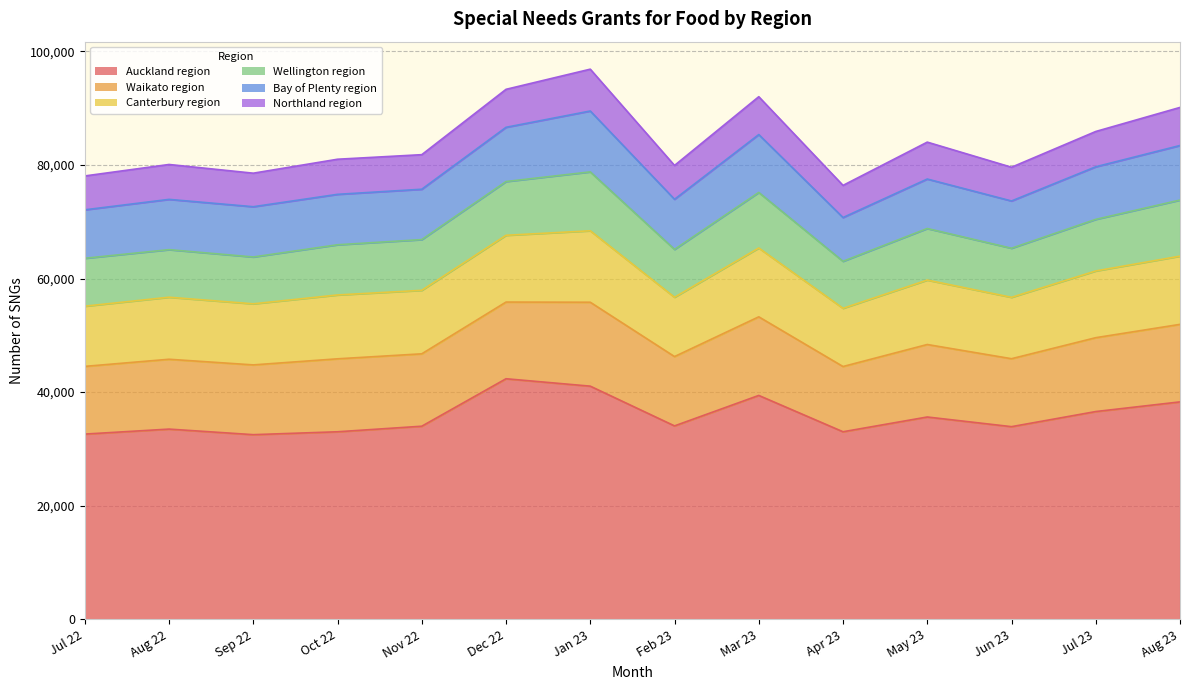

Reading right to left, list all the values displayed in this chart.

Auckland region: Aug 23=38277	Jul 23=36576	Jun 23=33915	May 23=35616	Apr 23=33018	Mar 23=39414	Feb 23=34050	Jan 23=41046	Dec 22=42351	Nov 22=33993	Oct 22=33015	Sep 22=32505	Aug 22=33486	Jul 22=32607
Waikato region: Aug 23=13650	Jul 23=13005	Jun 23=11964	May 23=12765	Apr 23=11487	Mar 23=13842	Feb 23=12207	Jan 23=14778	Dec 22=13503	Nov 22=12747	Oct 22=12846	Sep 22=12285	Aug 22=12297	Jul 22=11922
Canterbury region: Aug 23=12015	Jul 23=11751	Jun 23=10809	May 23=11346	Apr 23=10251	Mar 23=12117	Feb 23=10446	Jan 23=12582	Dec 22=11757	Nov 22=11181	Oct 22=11244	Sep 22=10755	Aug 22=10923	Jul 22=10599
Wellington region: Aug 23=9873	Jul 23=9084	Jun 23=8643	May 23=9078	Apr 23=8274	Mar 23=9783	Feb 23=8427	Jan 23=10371	Dec 22=9465	Nov 22=8931	Oct 22=8838	Sep 22=8247	Aug 22=8376	Jul 22=8436
Bay of Plenty region: Aug 23=9606	Jul 23=9258	Jun 23=8322	May 23=8712	Apr 23=7710	Mar 23=10191	Feb 23=8823	Jan 23=10719	Dec 22=9549	Nov 22=8868	Oct 22=8880	Sep 22=8850	Aug 22=8853	Jul 22=8532
Northland region: Aug 23=6705	Jul 23=6216	Jun 23=5940	May 23=6498	Apr 23=5658	Mar 23=6666	Feb 23=5955	Jan 23=7365	Dec 22=6687	Nov 22=6087	Oct 22=6180	Sep 22=5904	Aug 22=6144	Jul 22=5964